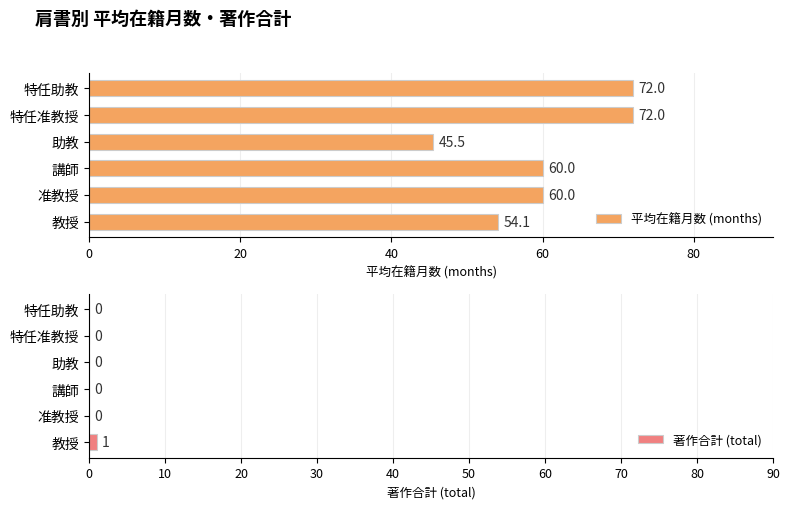

The value of 著作合計 (total) at 特任准教授 is 0. True or false?

True